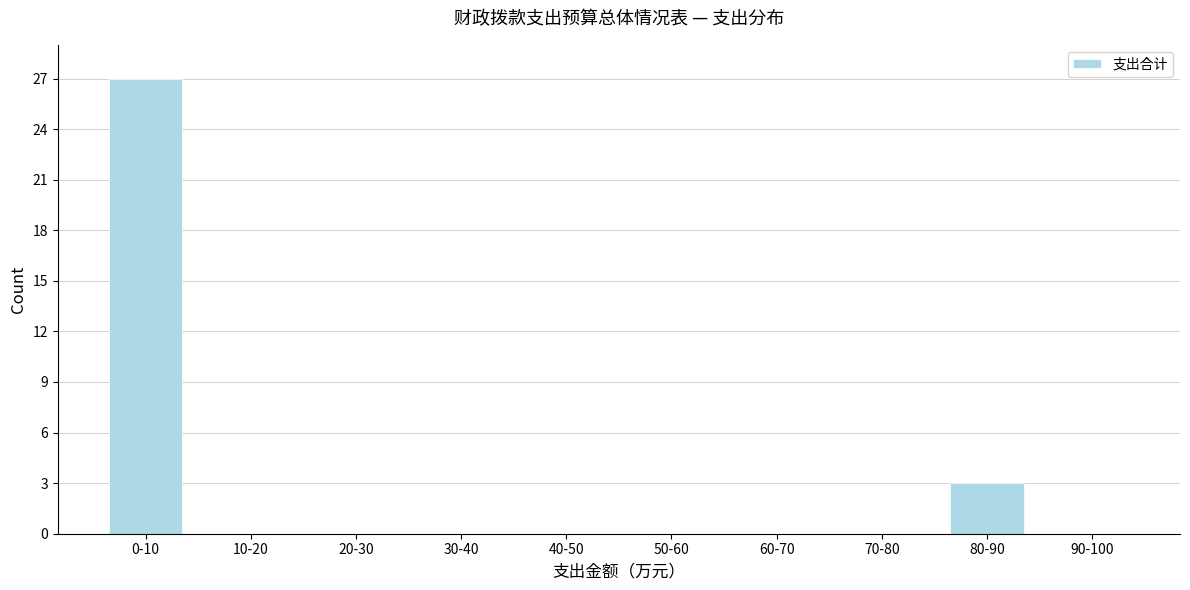

Reading right to left, extract all data points from this chart.

90-100=0	80-90=3	70-80=0	60-70=0	50-60=0	40-50=0	30-40=0	20-30=0	10-20=0	0-10=27